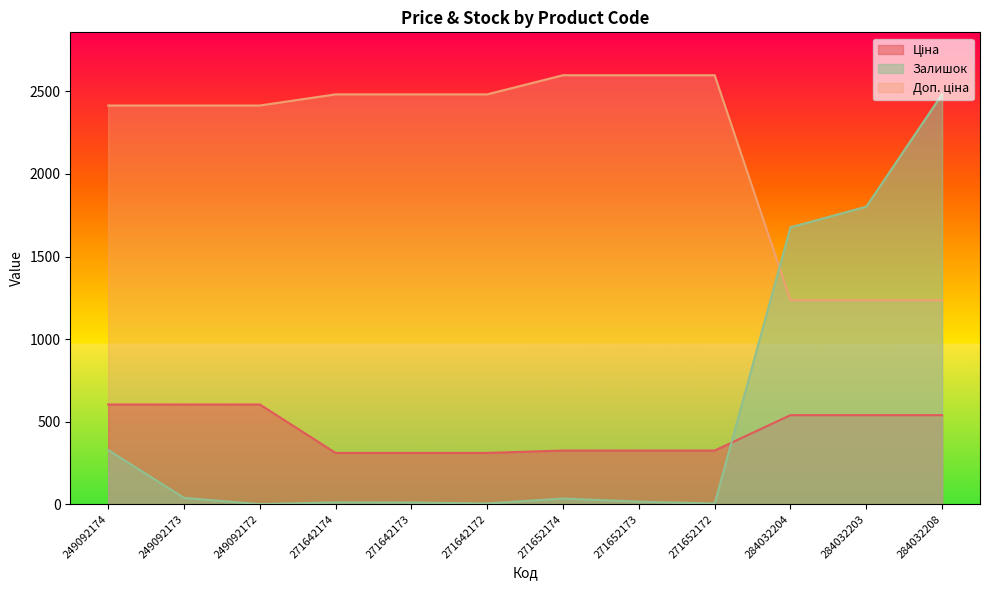

What is the spread (max minus min) of values at 284032204?

1138.0